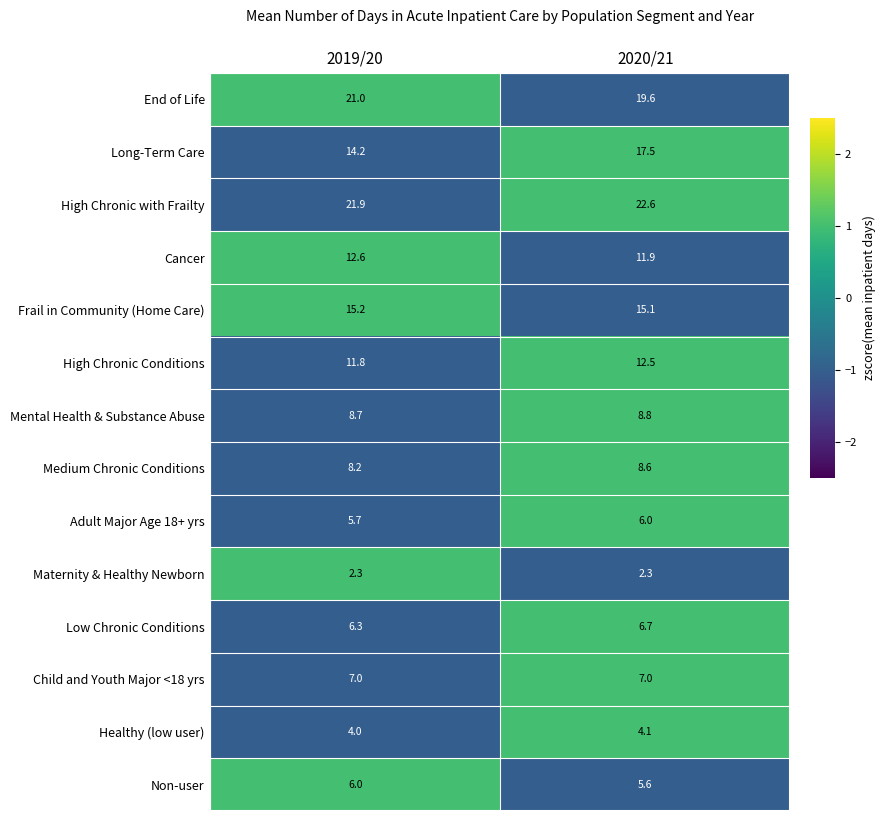

Which label corresponds to the largest value in the chart?

2020/21